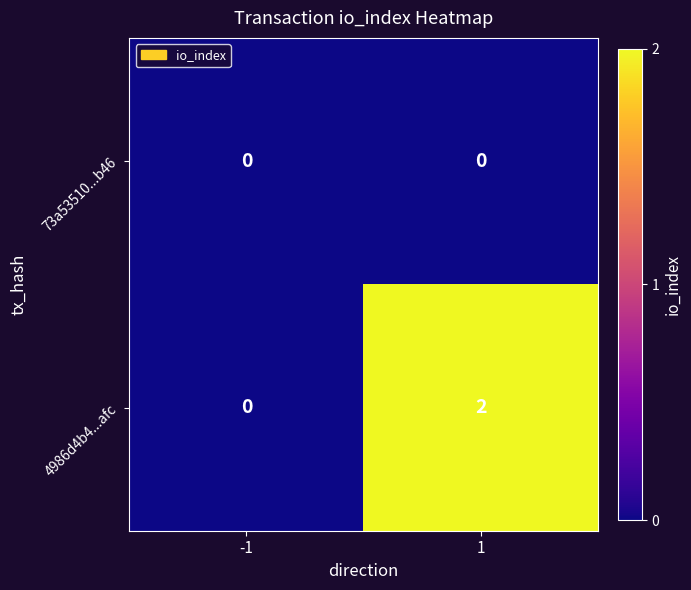

Between -1 and 1, which series saw the biggest shift?

4986d4b4...afc